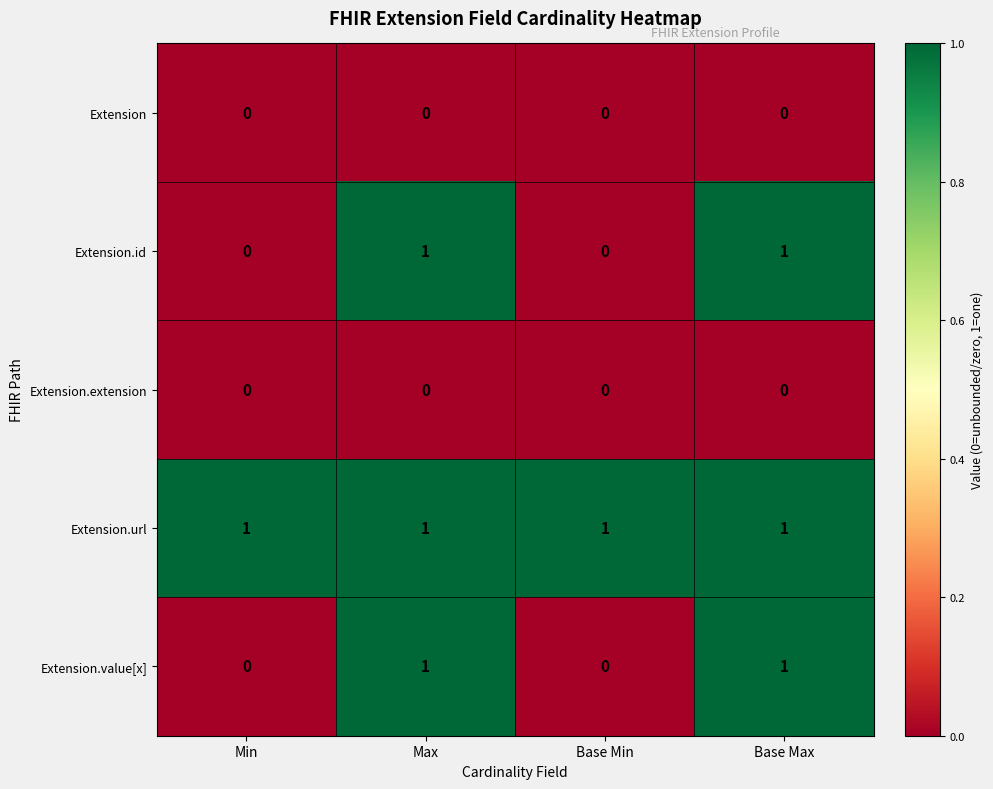

Which series has the largest total across all categories?

Extension.url